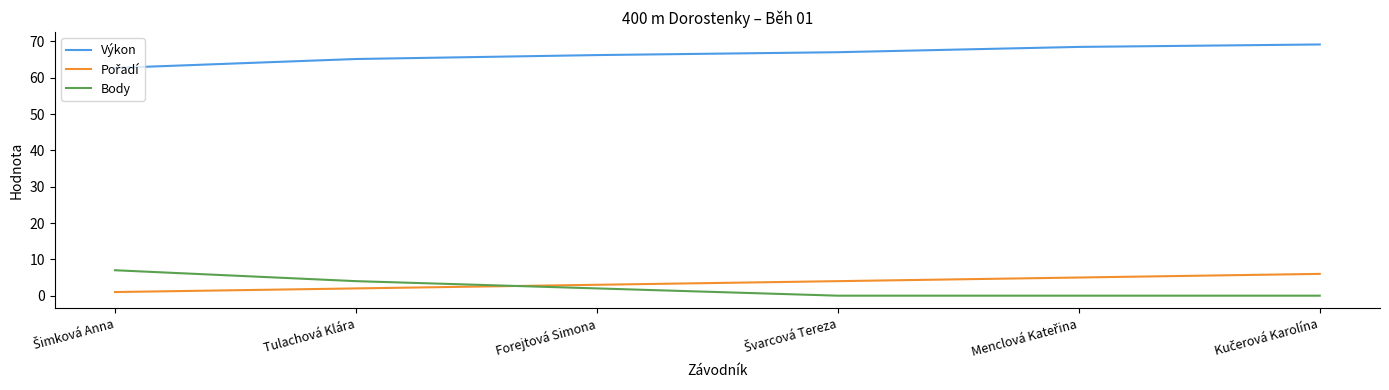

What is the highest value of the Body series?

7.0